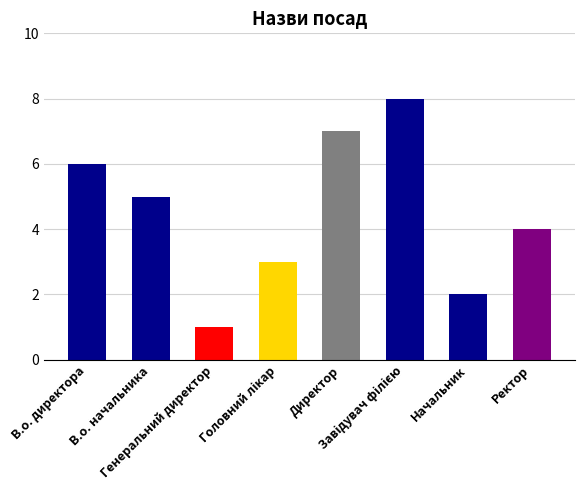

What is the greatest value displayed?

8